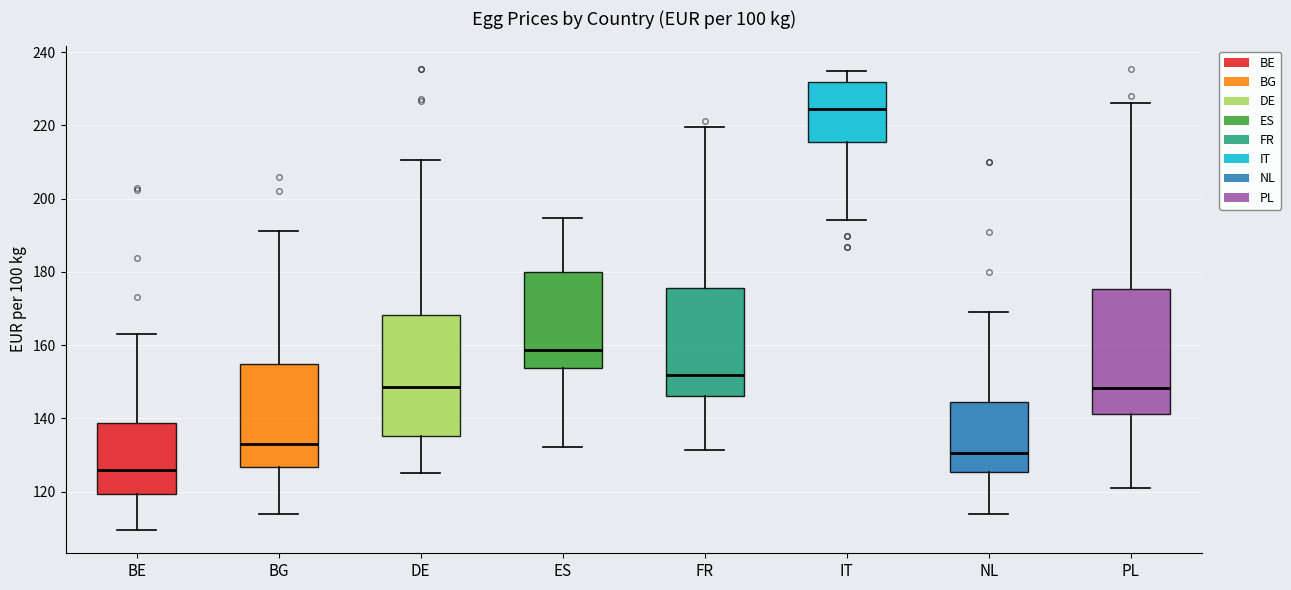

Which box's median line is the highest?

IT